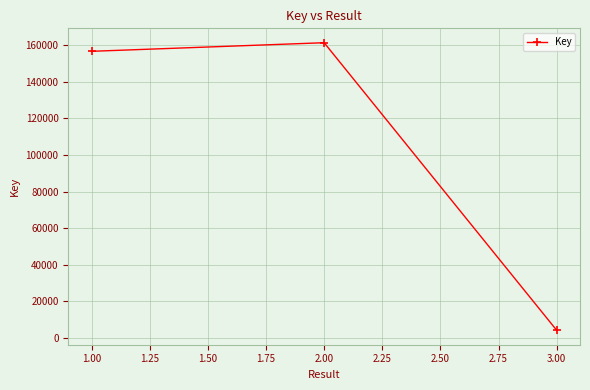

Reading left to right, what are all the values shown in this chart?

156667	161369	4077